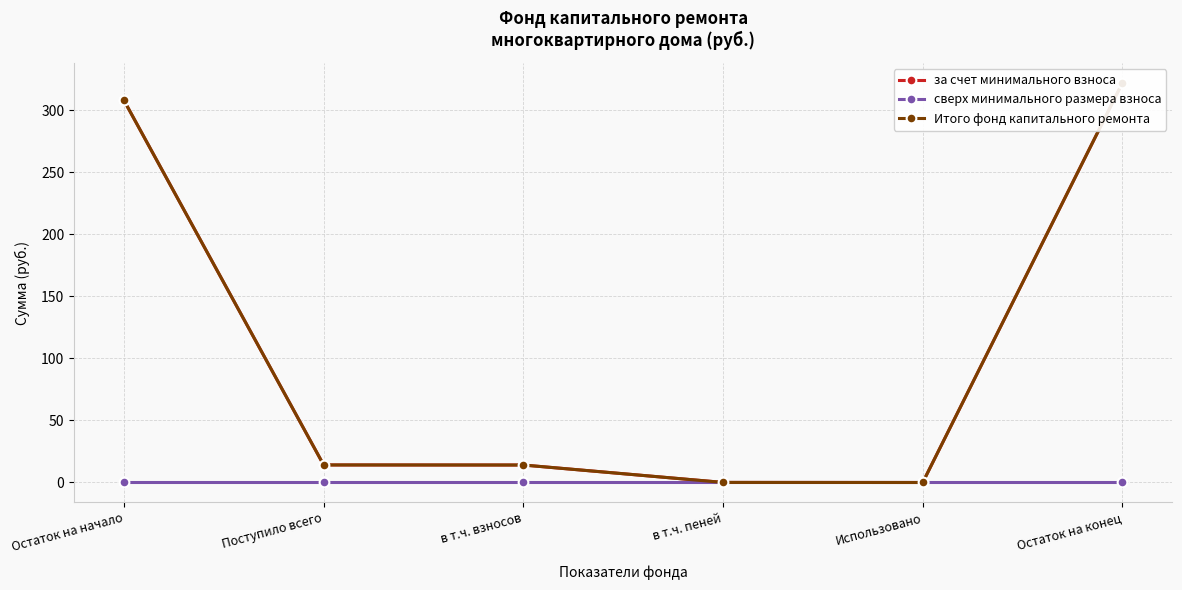

Which category has the highest value in the Итого фонд капитального ремонта series?

Остаток на конец